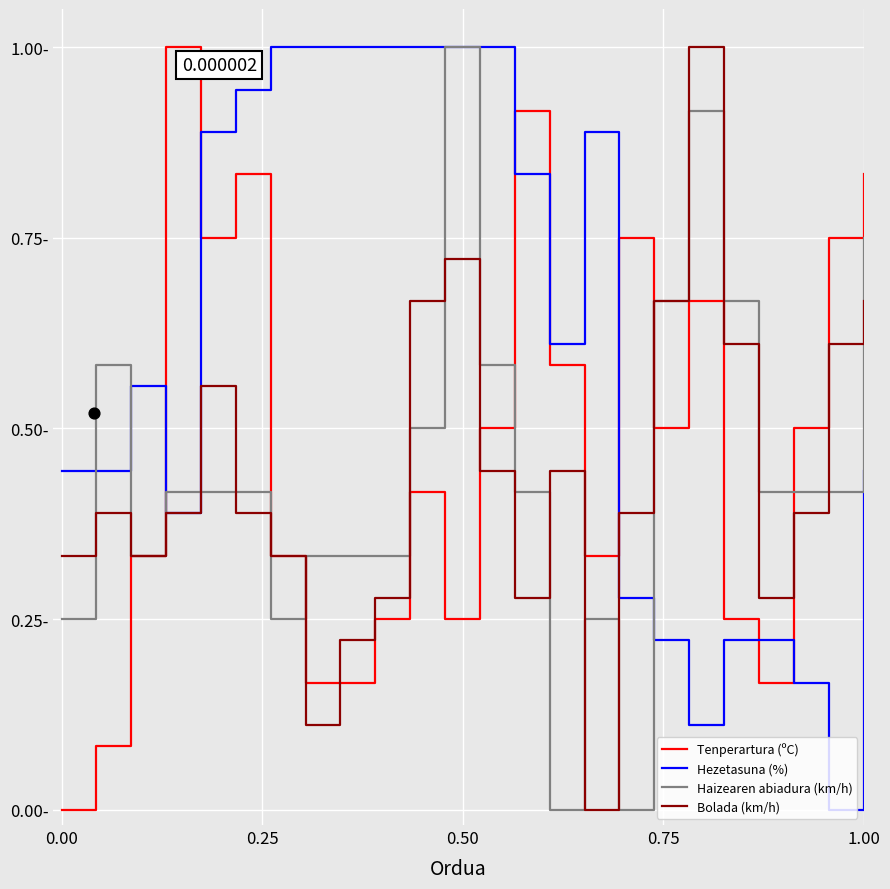

What are all the series names shown in the legend?

Tenperartura (ºC), Hezetasuna (%), Haizearen abiadura (km/h), Bolada (km/h)